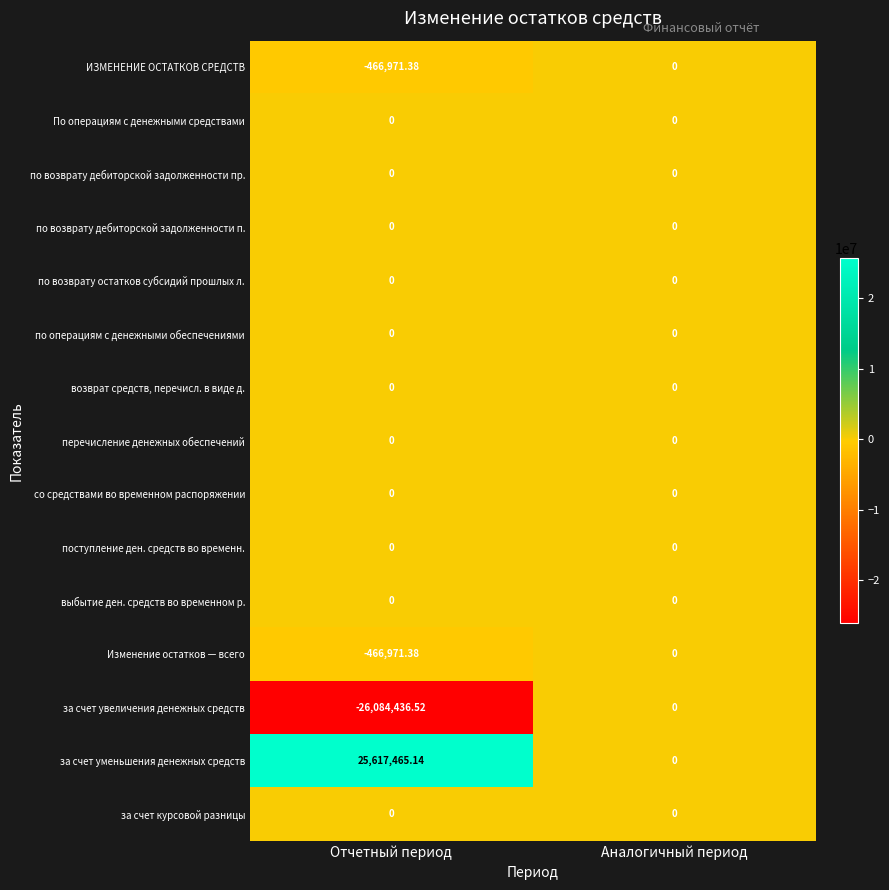

Which category has the highest value across all series?

Отчетный период